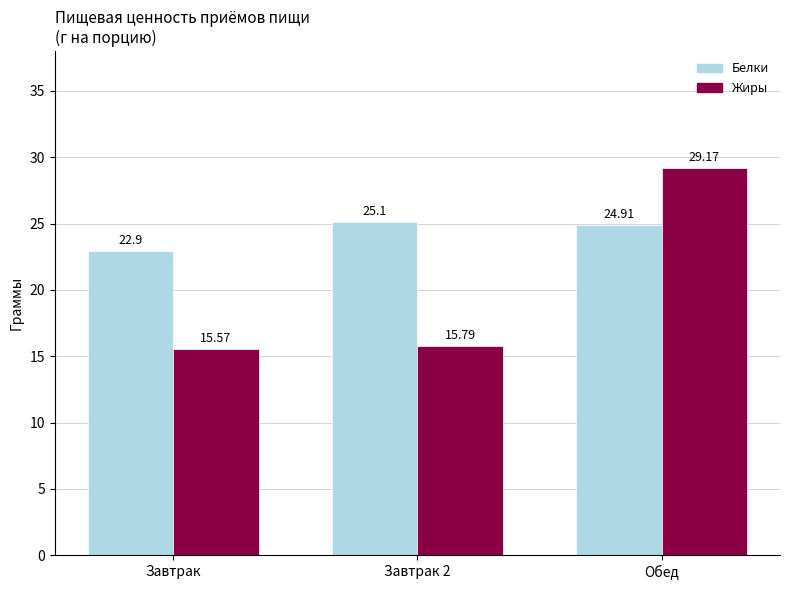

At which label does Белки reach its minimum?

Завтрак